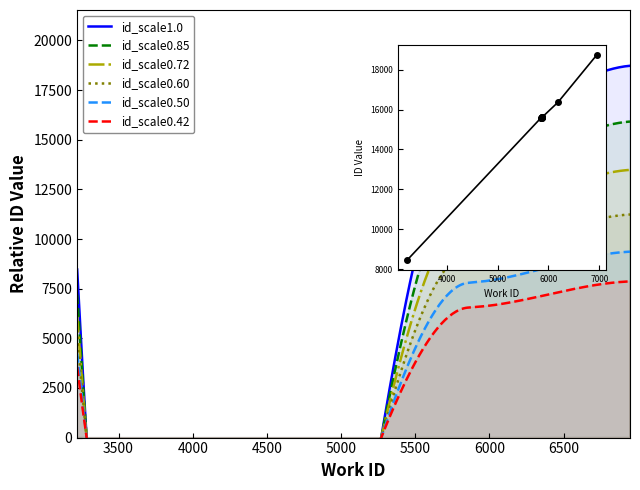

The chart shows a value of 15599 at 5865. True or false?

True